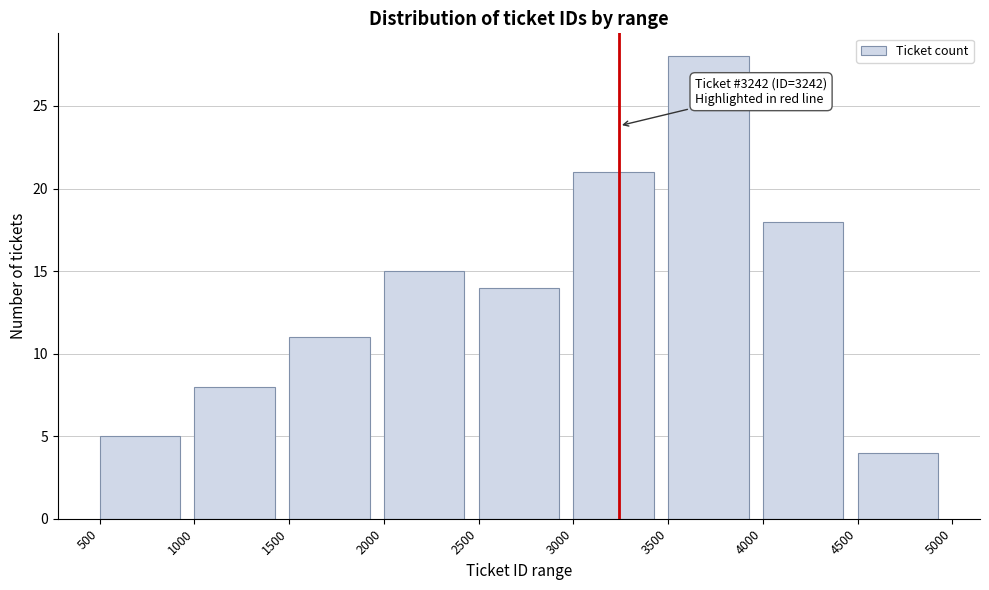

Over which range of the x-axis is the bar tallest?

3500 to 4000